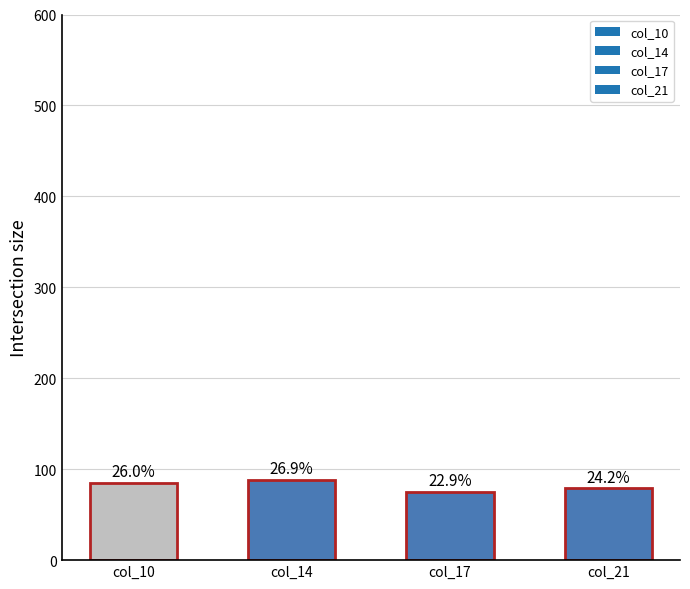

How many bars are there in total?

4